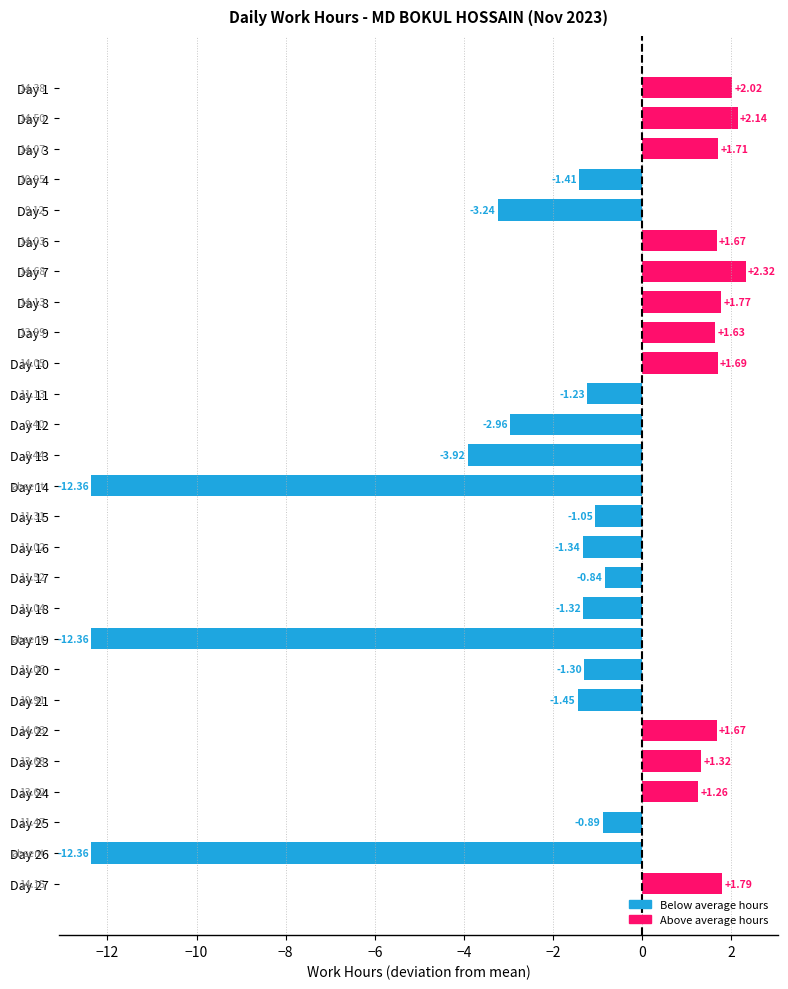

What is the change in value from Day 7 to Day 15?

-3.4